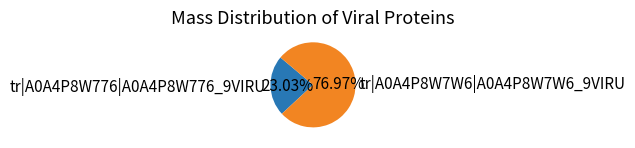

To the nearest percent, what is the average slice percentage?

50%